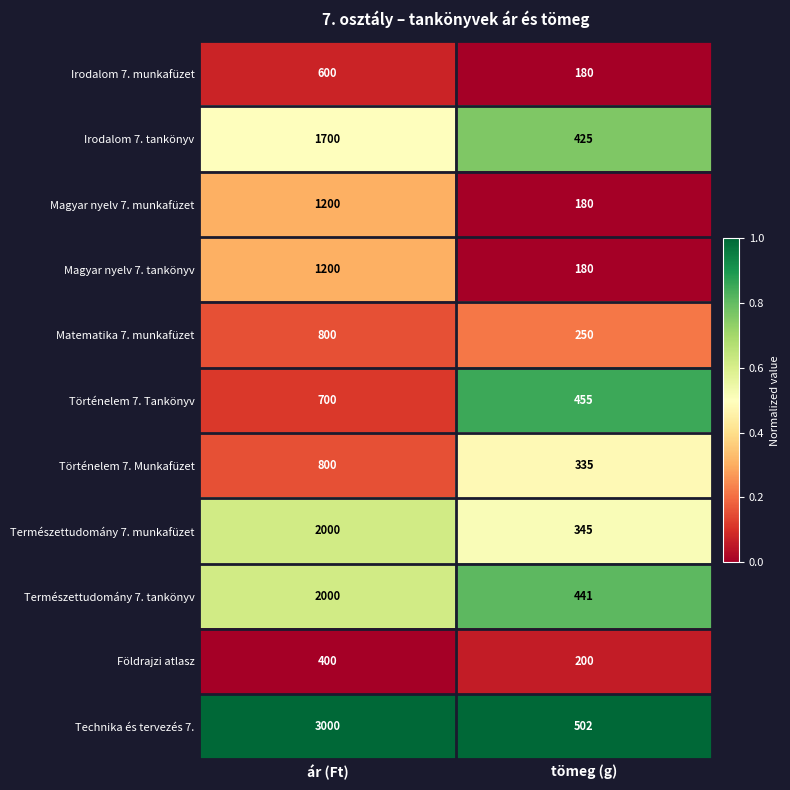

What is the average value of the Technika és tervezés 7. series?

1751